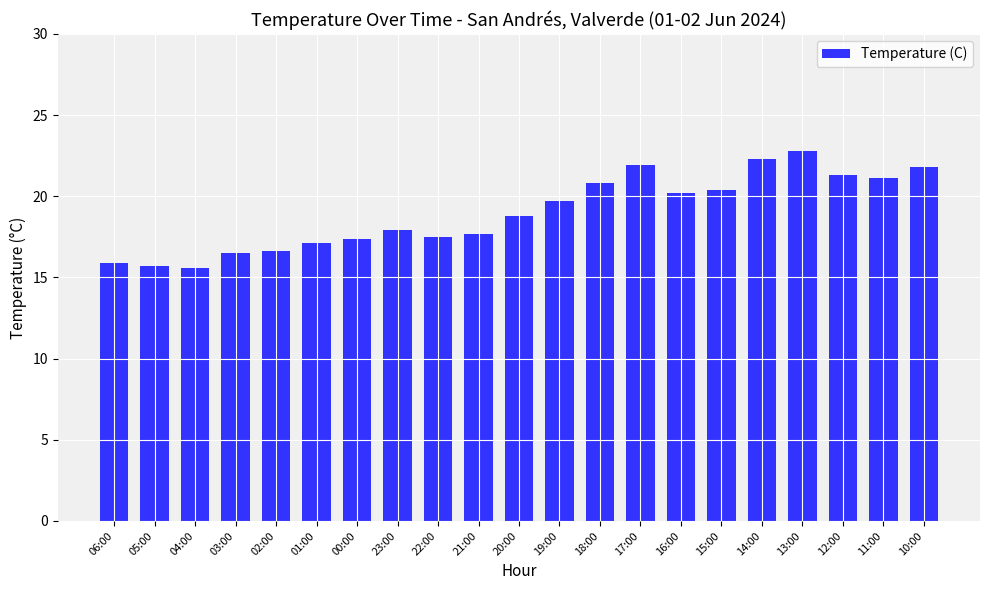

What position from the left is 20:00?

11